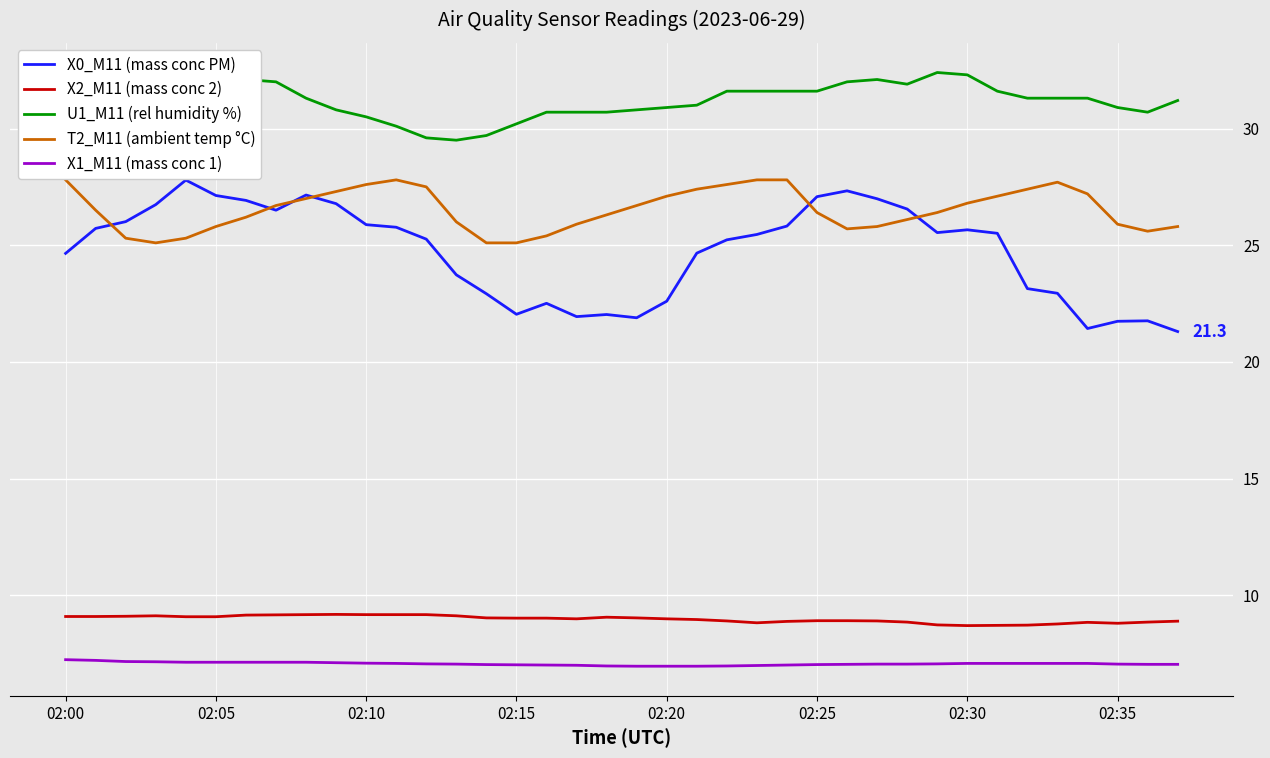

Count the number of categories in the chart.

38